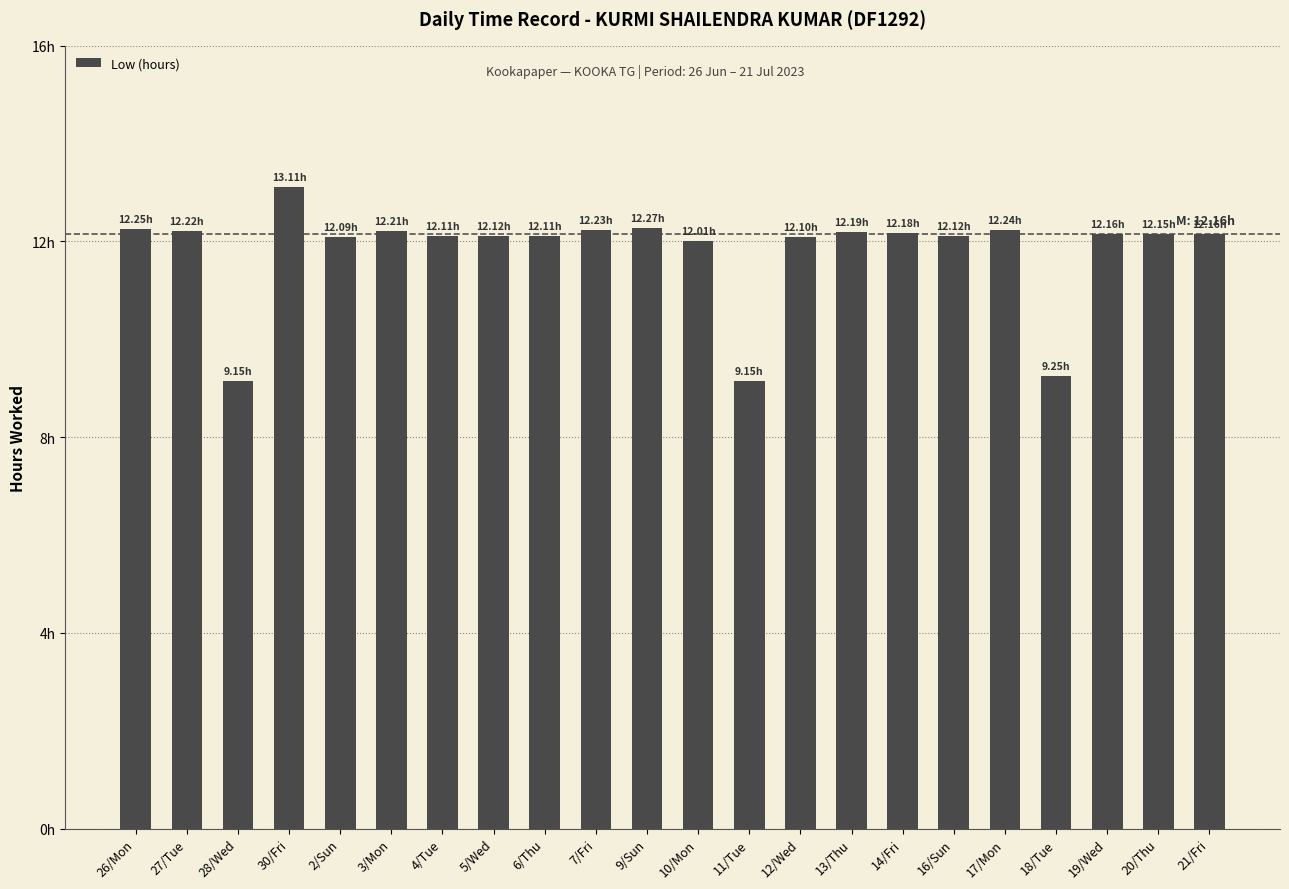

What is the label of the 9th bar from the right?

12/Wed